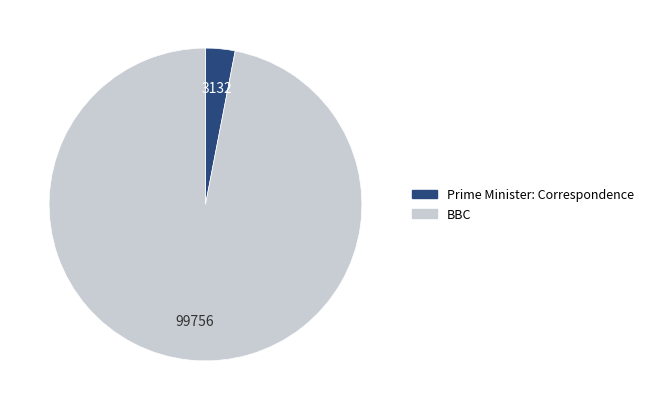

Which category has the biggest portion of the pie?

BBC